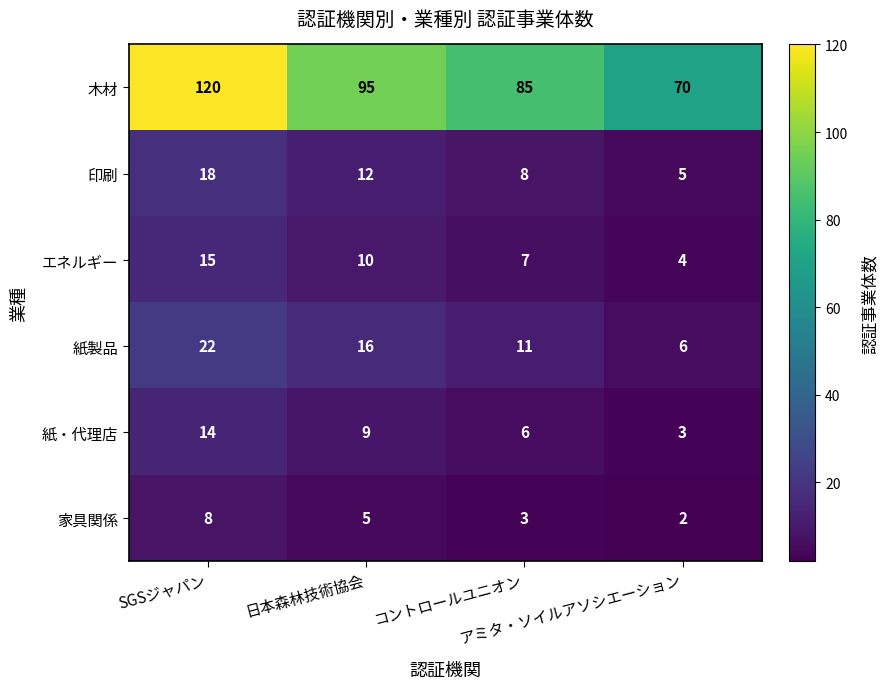

How many data points in 紙製品 are less than 16?

2